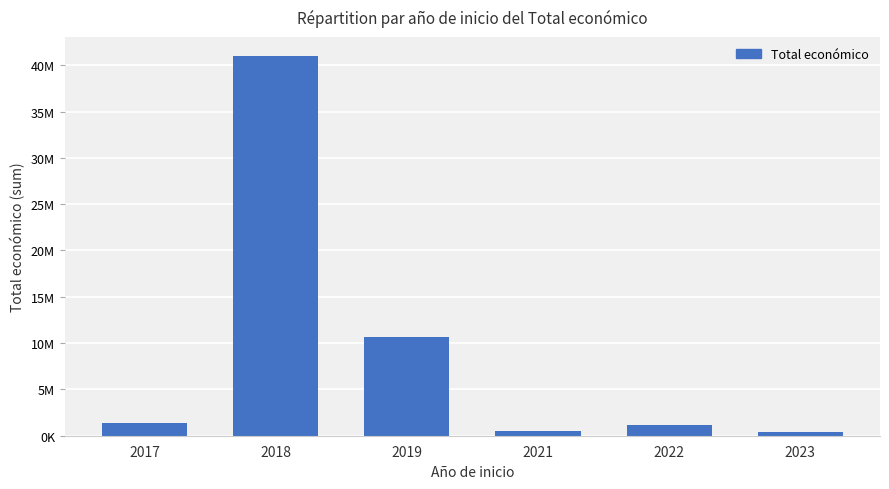

Reading left to right, extract all data points from this chart.

2017=1336270	2018=41006216	2019=10684334	2021=513192	2022=1195040	2023=352139